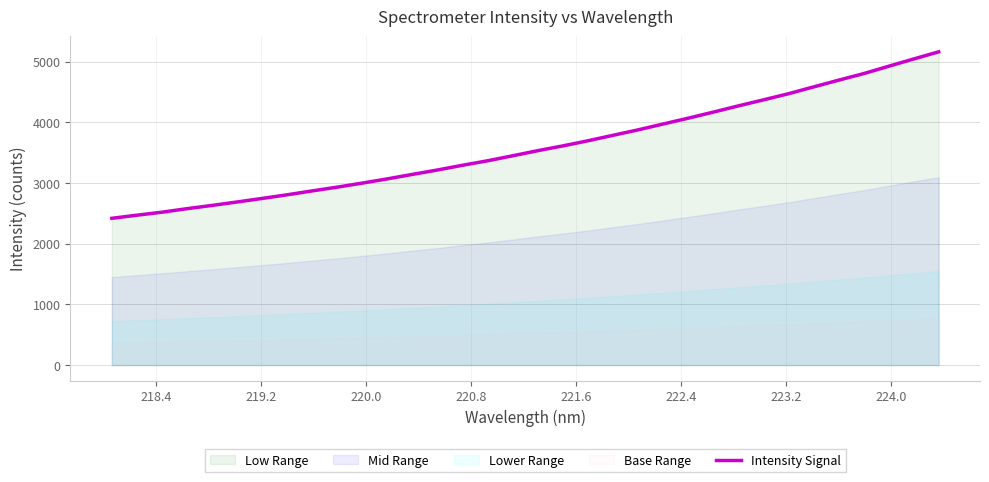

Reading right to left, list all the values displayed in this chart.

5163.9	5046.1	4926.0	4804.8	4696.5	4585.5	4473.3	4372.3	4273.1	4170.5	4070.7	3974.8	3878.3	3788.6	3698.5	3614.0	3535.6	3451.5	3368.9	3295.1	3217.2	3144.6	3070.6	3000.9	2934.1	2872.0	2807.8	2747.7	2689.2	2632.1	2578.4	2520.4	2470.7	2419.5